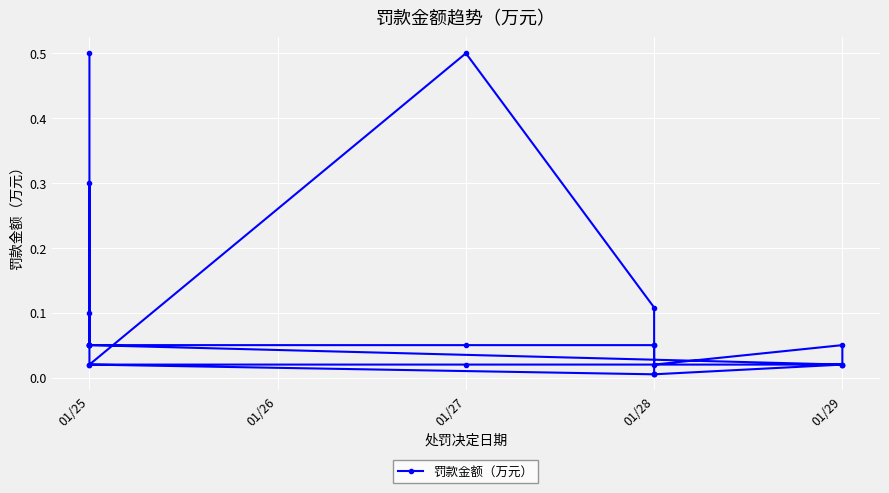

Reading right to left, what are all the values shown in this chart?

0.0	0.1	0.1	0.1	0.1	0.1	0.3	0.1	0.0	0.0	0.1	0.0	0.1	0.5	0.0	0.0	0.0	0.0	0.0	0.0	0.1	0.1	0.1	0.5